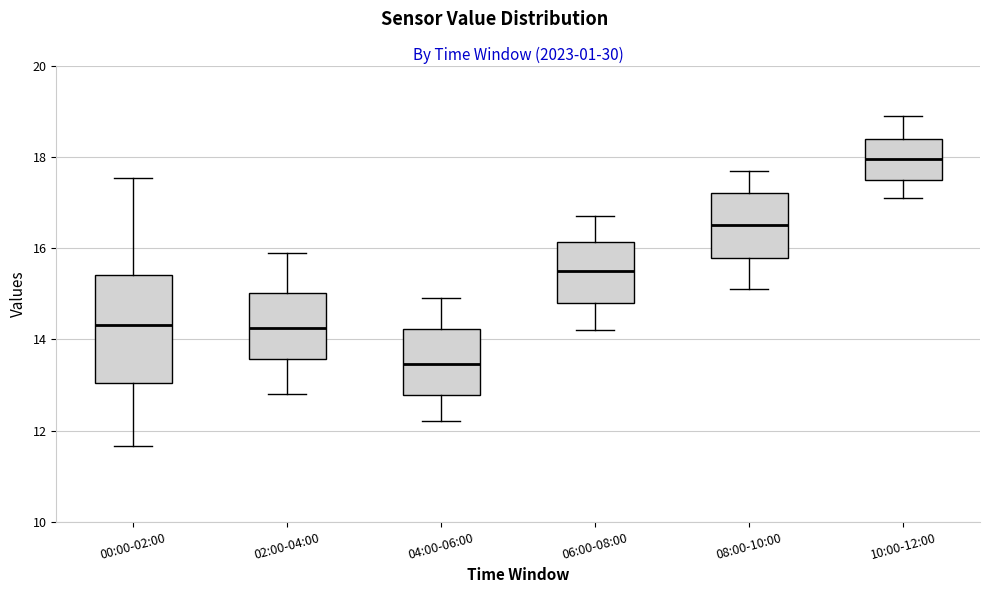

Where is the upper edge of the box for 08:00-10:00 on the y-axis? The values are not printed on the chart, so give them approximately, as read against the axis.

17.2